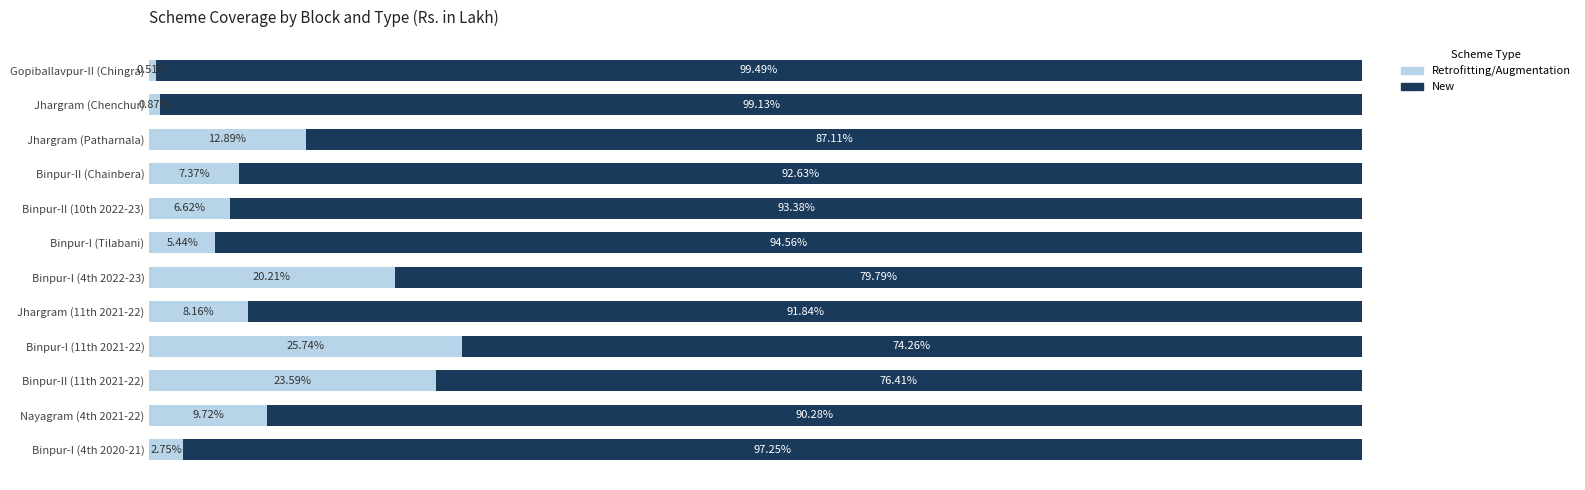

Rank the categories by Retrofitting/Augmentation value from lowest to highest.

Gopiballavpur-II (Chingra), Jhargram (Chenchur), Binpur-I (4th 2020-21), Binpur-I (Tilabani), Binpur-II (10th 2022-23), Binpur-II (Chainbera), Jhargram (11th 2021-22), Nayagram (4th 2021-22), Jhargram (Patharnala), Binpur-I (4th 2022-23), Binpur-II (11th 2021-22), Binpur-I (11th 2021-22)